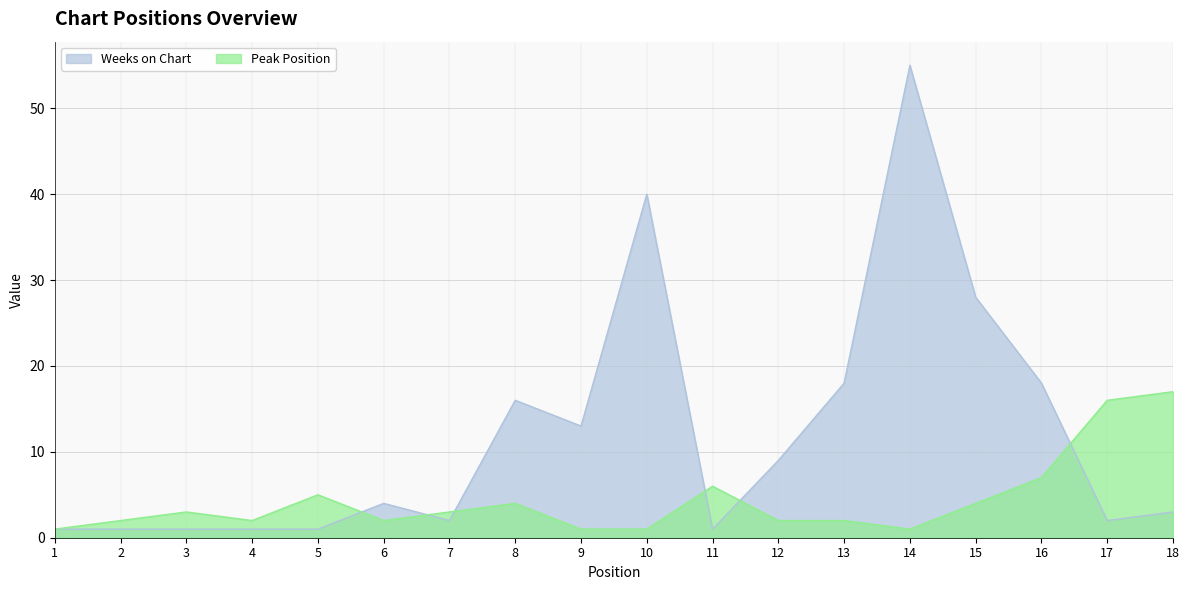

True or false: Peak Position has a value of 1 at 5.

False